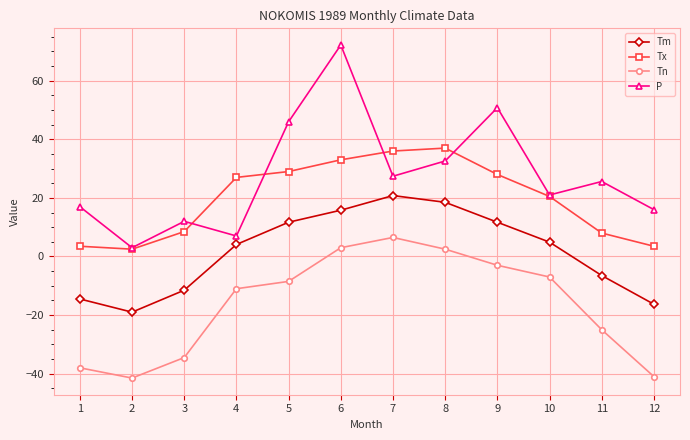

What are all the series names shown in the legend?

Tm, Tx, Tn, P